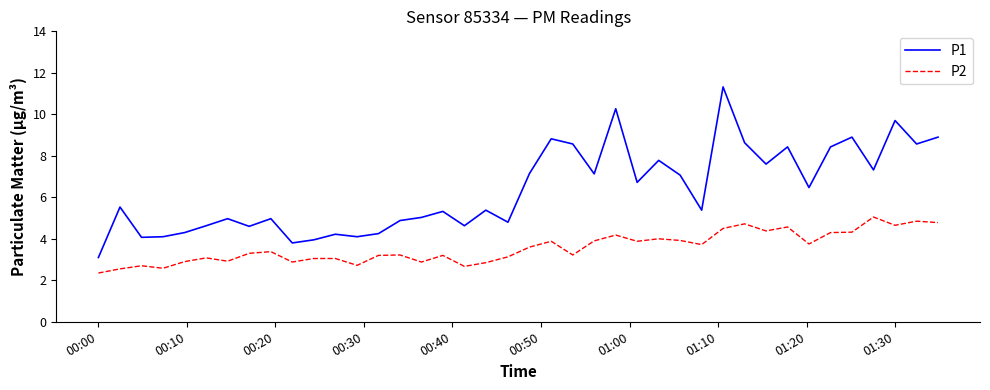

Rank the series by their average value, from lowest to highest.

P2, P1